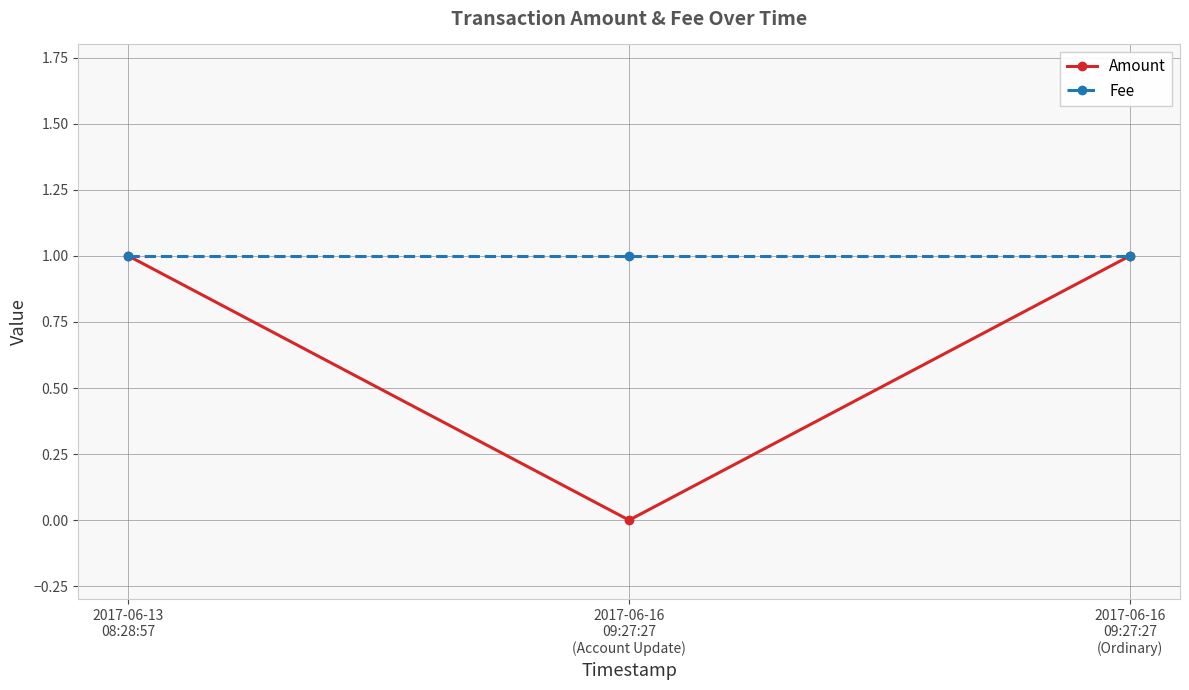

Which series has the widest spread of values?

Amount